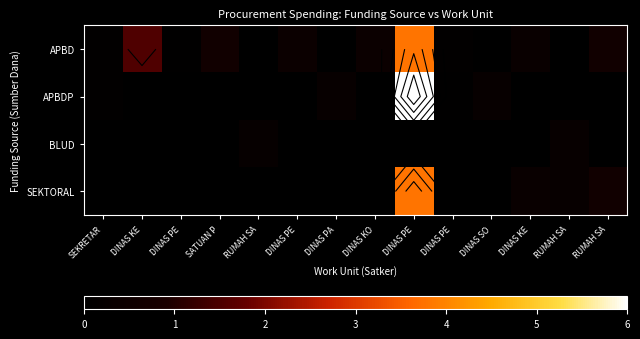

The value of SEKTORAL at RUMAH SA is 0.3. True or false?

True